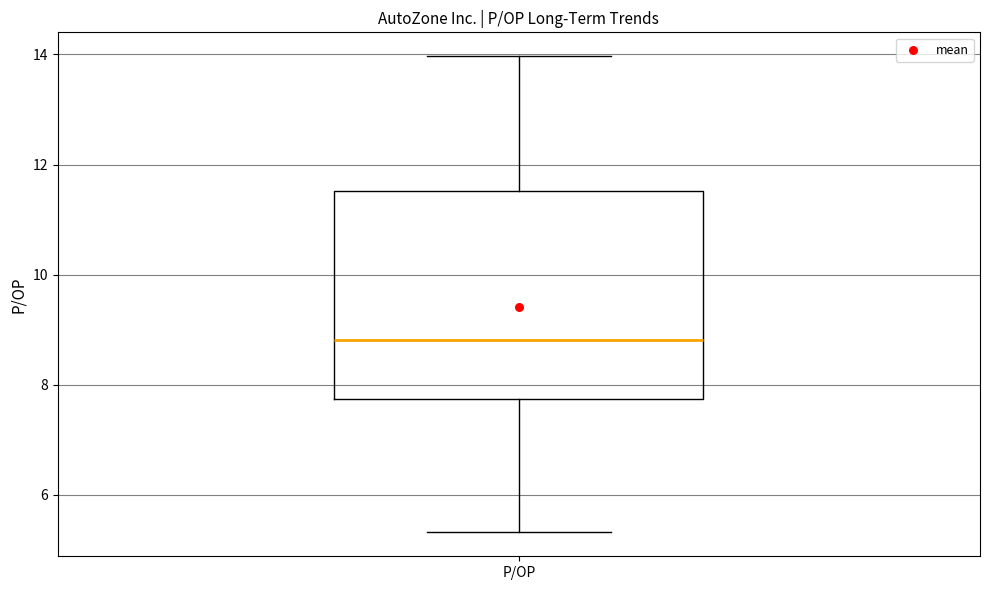

Read this box plot against the y-axis: the position of the median line, the range covered by the box, and the ends of both whiskers. The values are not printed on the chart, so give them approximately, as read against the axis.

median 8.8, box 7.8 to 11.6, whiskers 5.4 to 14.0